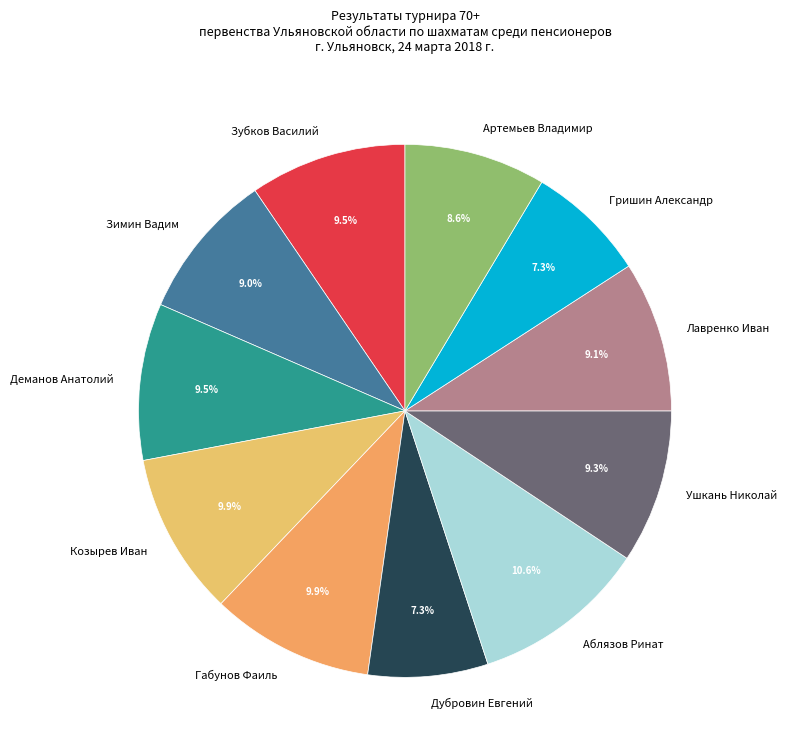

Is there a majority slice in this chart?

No